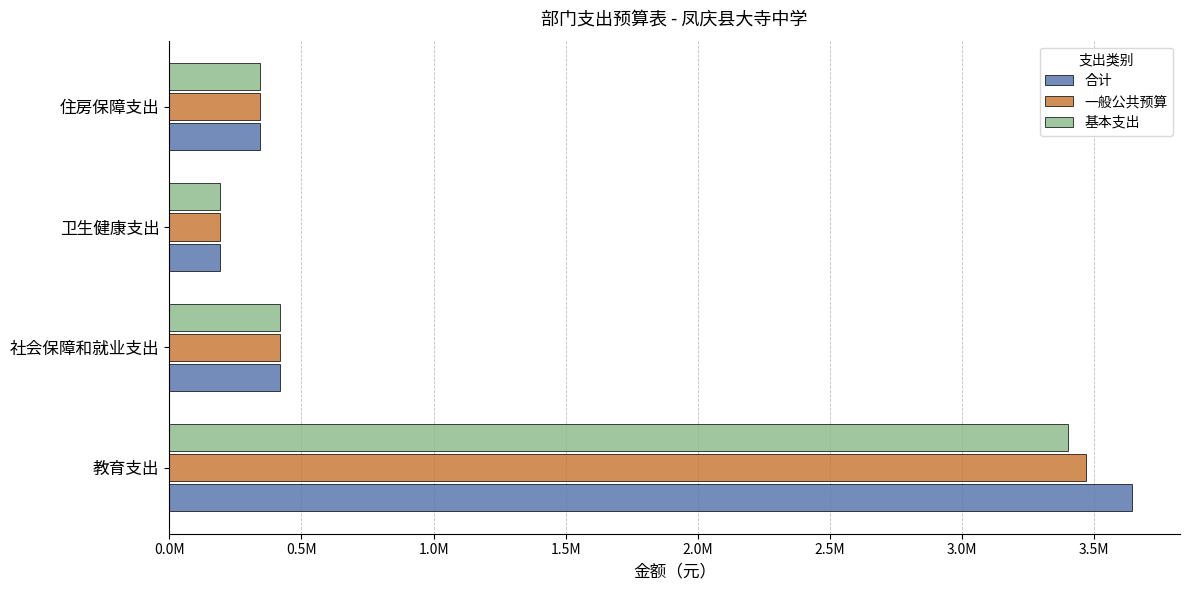

Rank the series by their maximum value, from highest to lowest.

合计, 一般公共预算, 基本支出